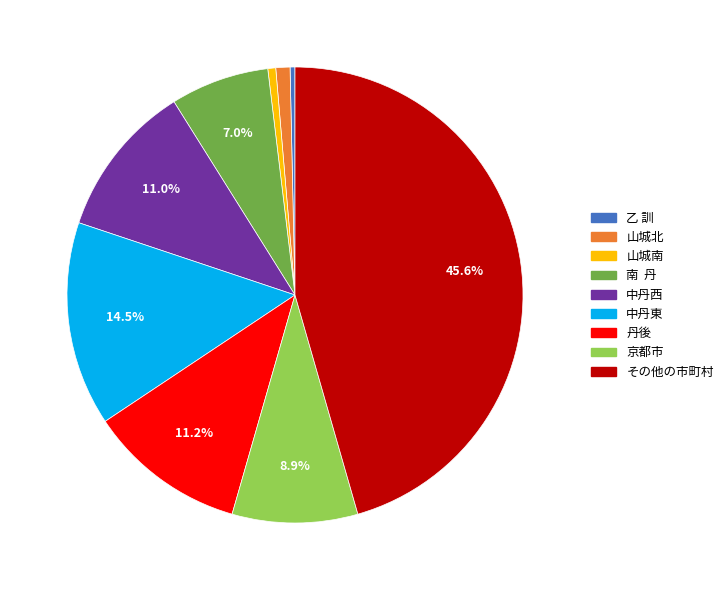

To the nearest percent, what percentage of the pie is 山城北?

1%